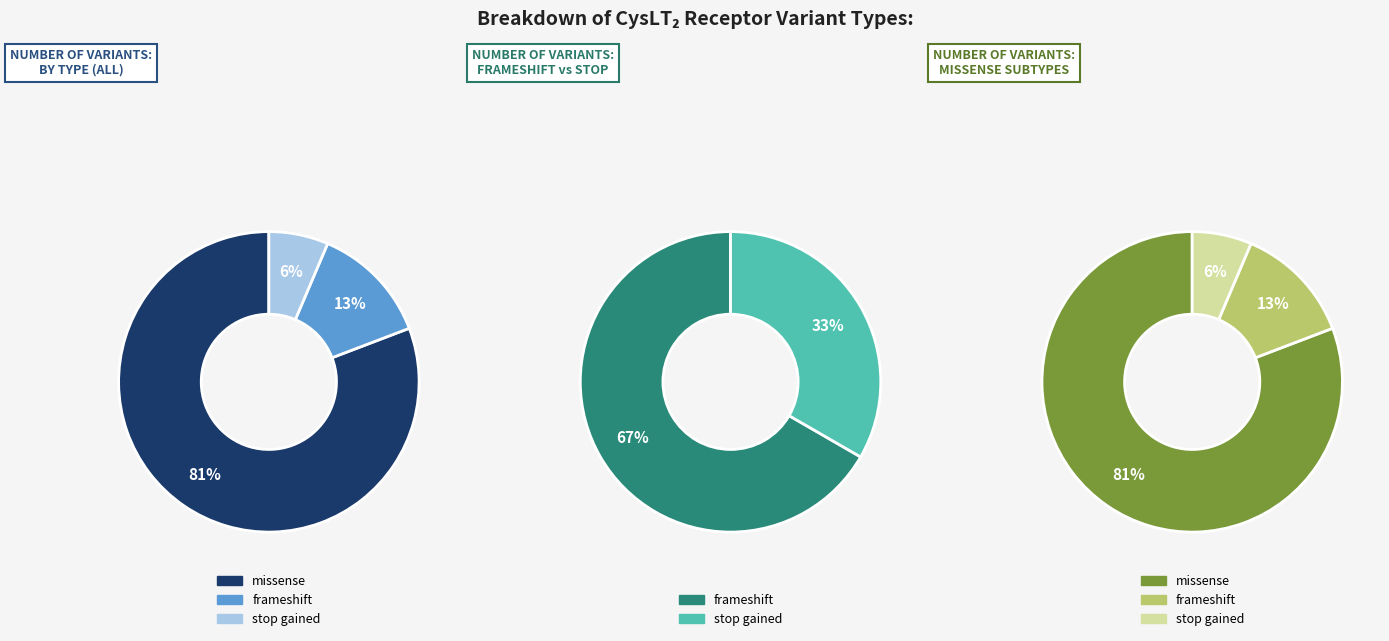

Which category accounts for the majority?

missense